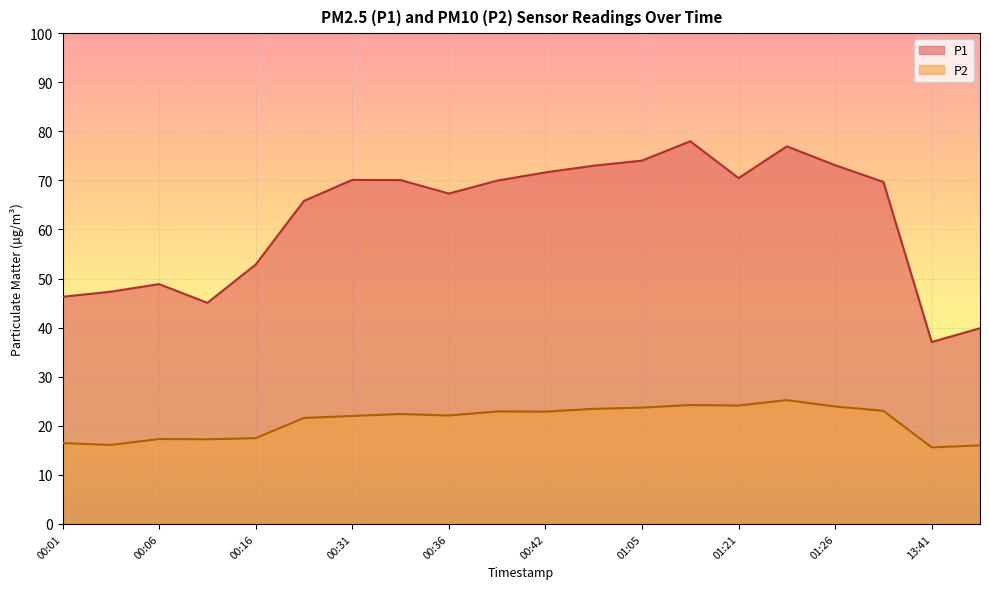

How many interior local valleys does the P1 series have?

4